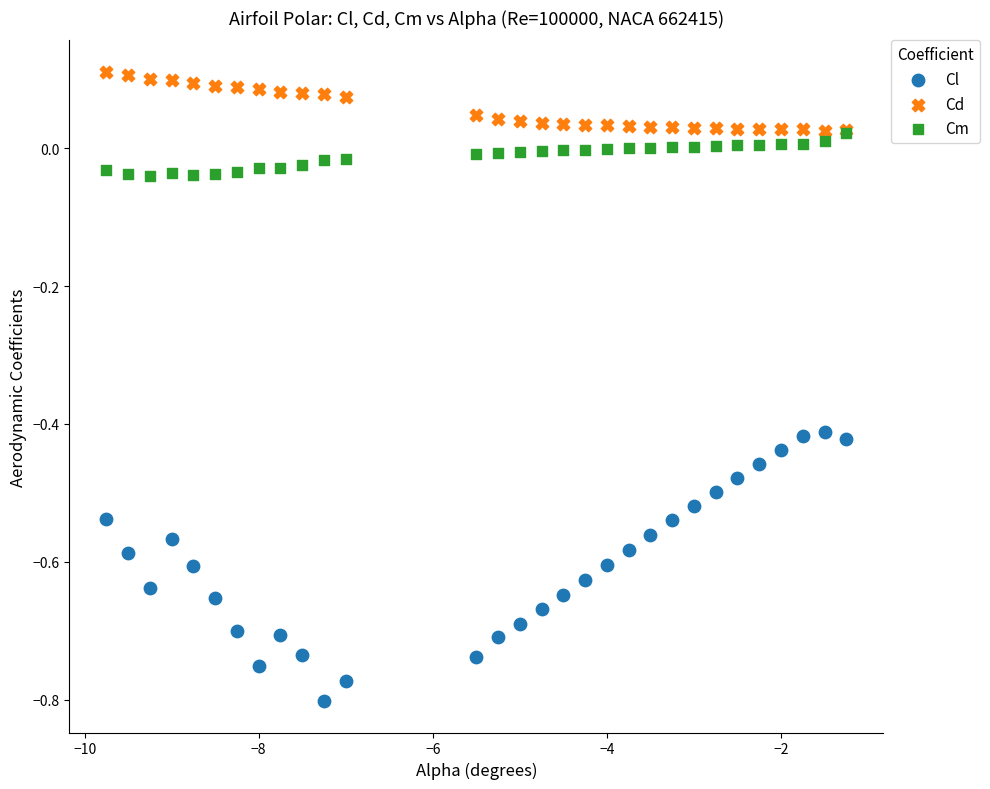

Which series contains the lowest Y value?

Cl